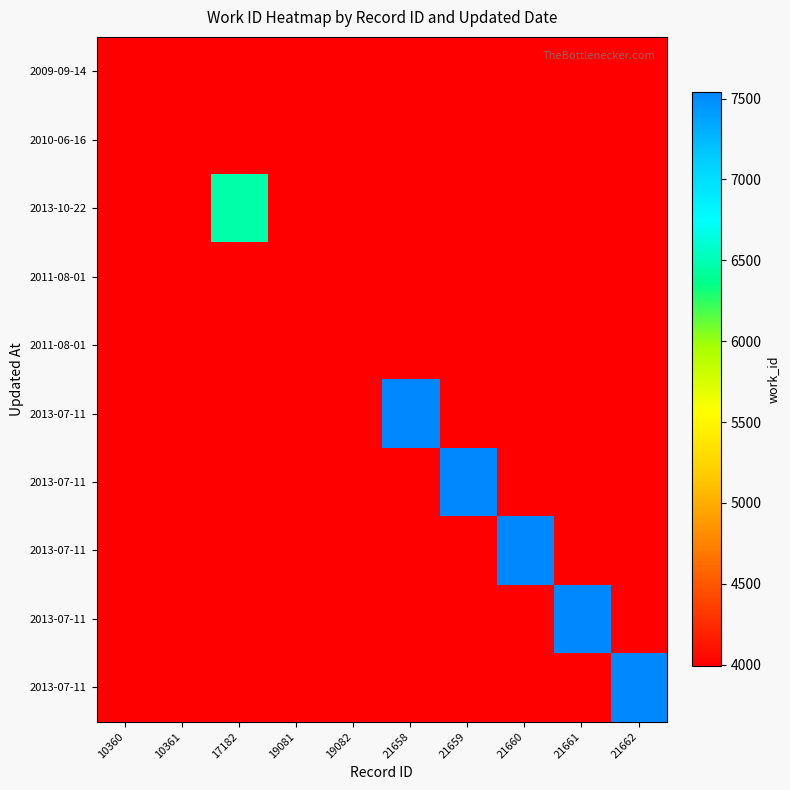

How many distinct data groups are displayed?

10